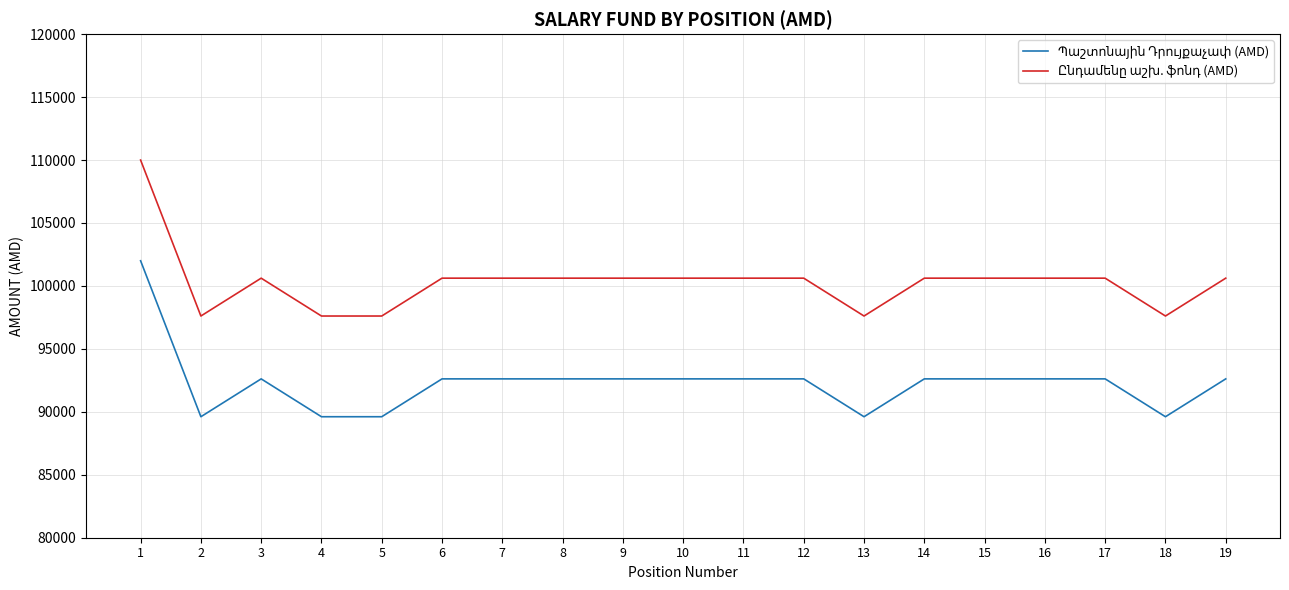

What is the minimum value shown in the chart?

89611